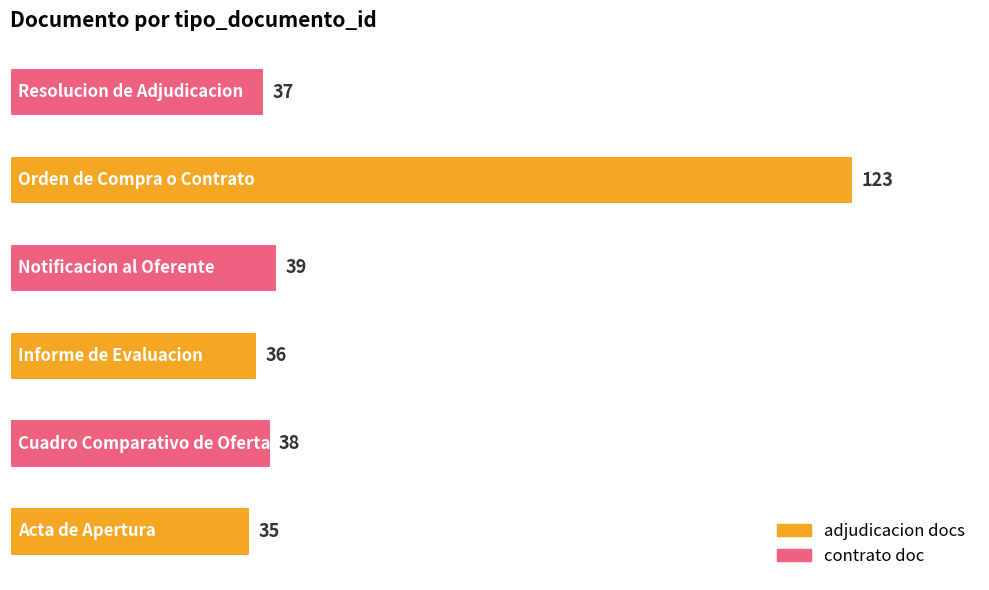

What is the difference between the maximum and minimum values?

88